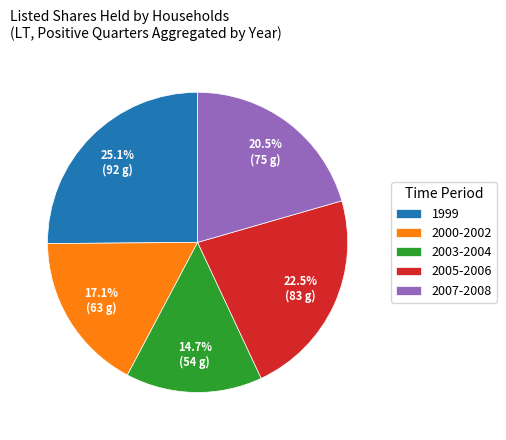

To the nearest percent, what is the difference between the largest and smallest slice percentages?

10%